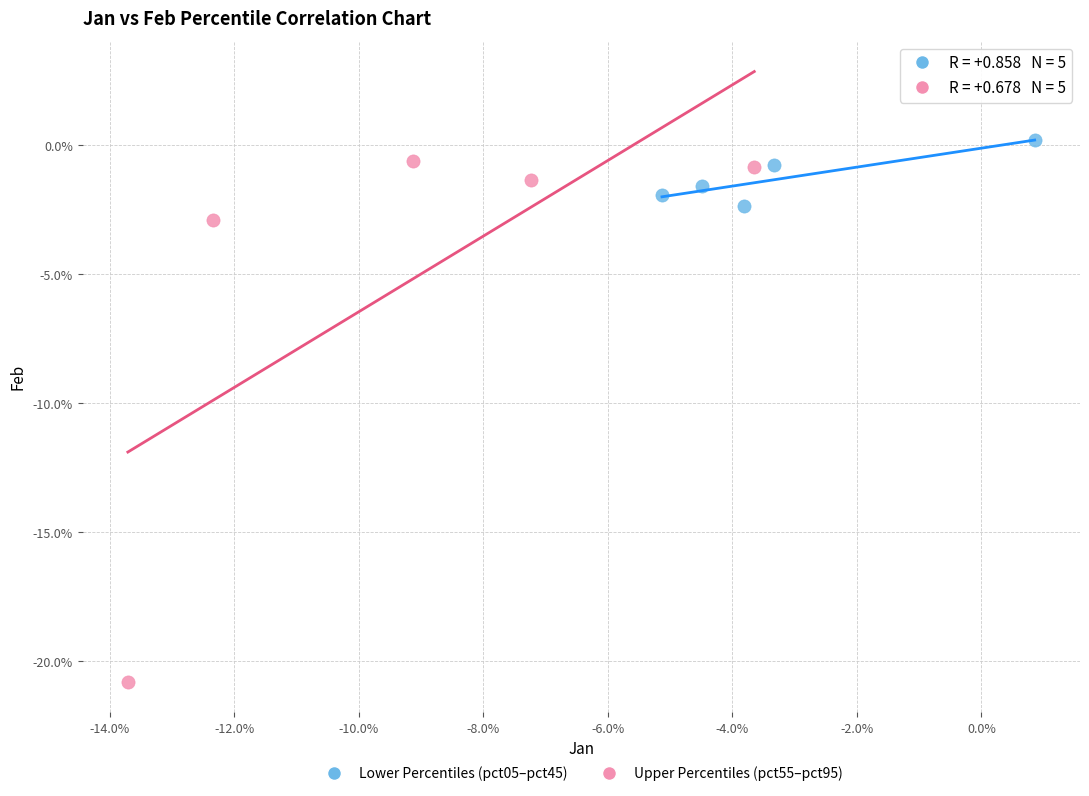

Which series contains the lowest Y value?

Upper Percentiles (pct55–pct95)